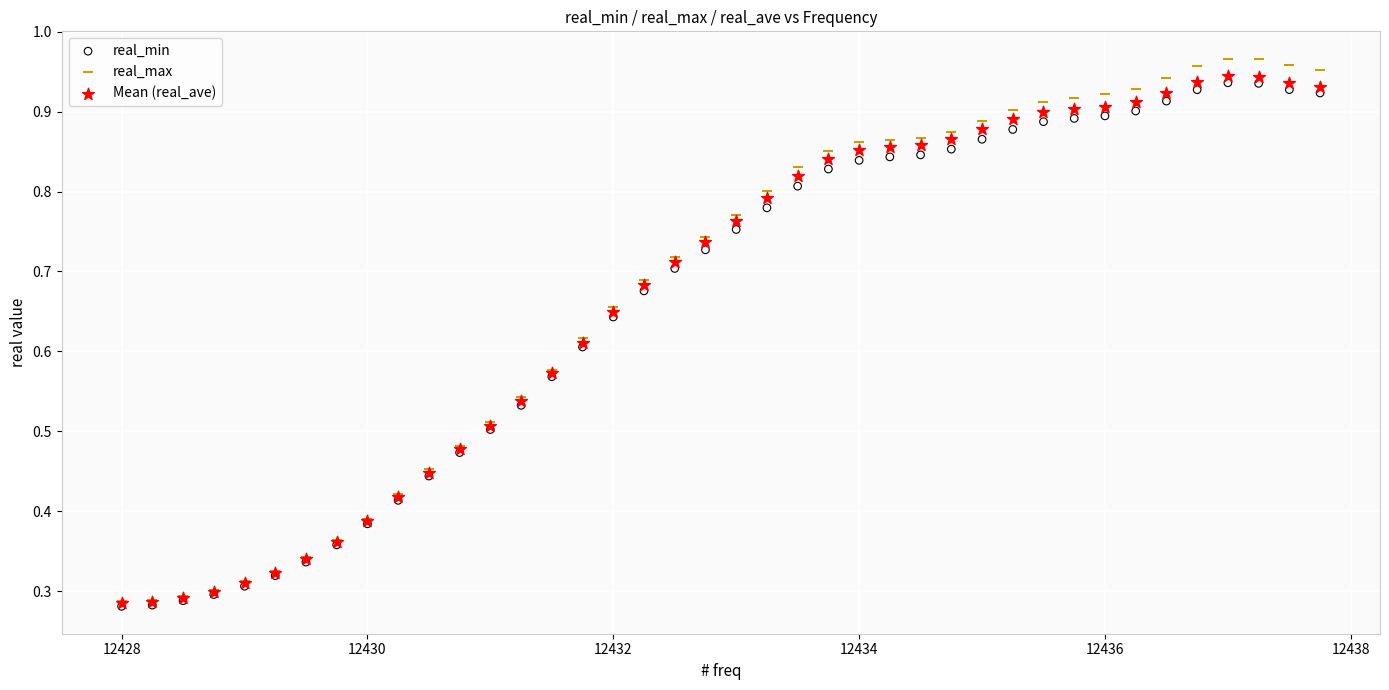

What are all the series names shown in the legend?

real_min, real_max, Mean (real_ave)